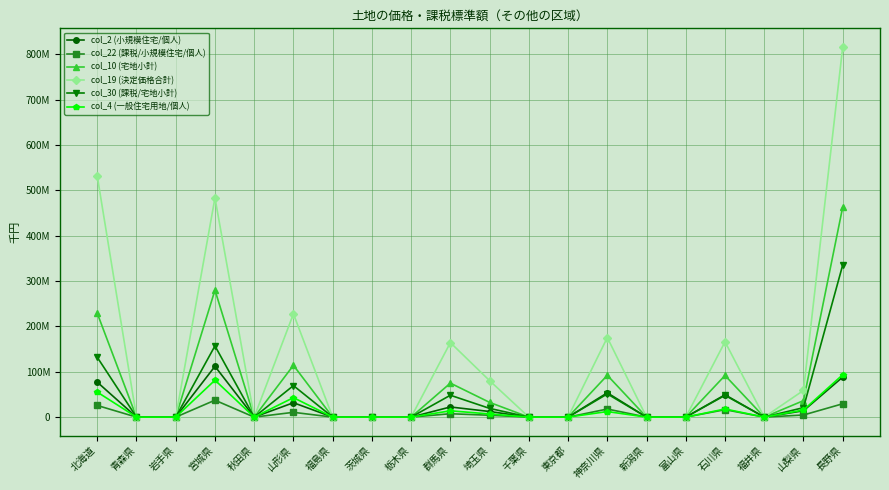

Does the chart have visible grid lines?

Yes